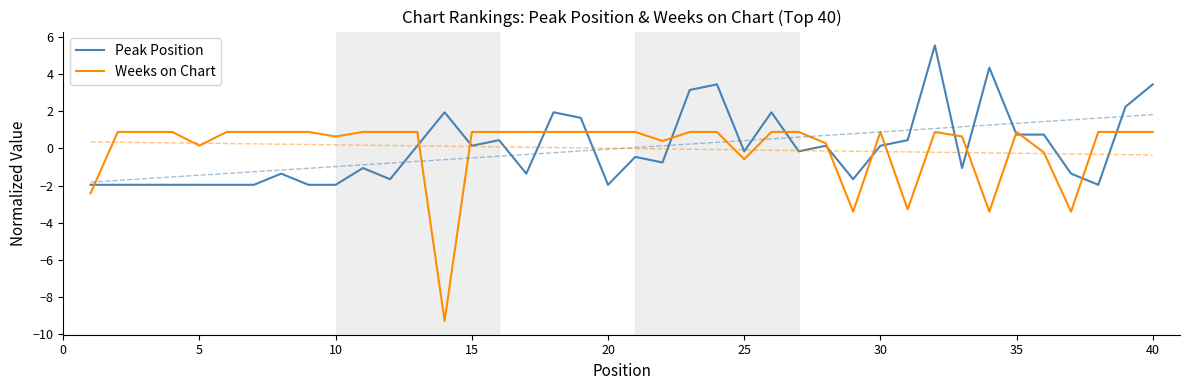

How many lines are shown in the chart?

2